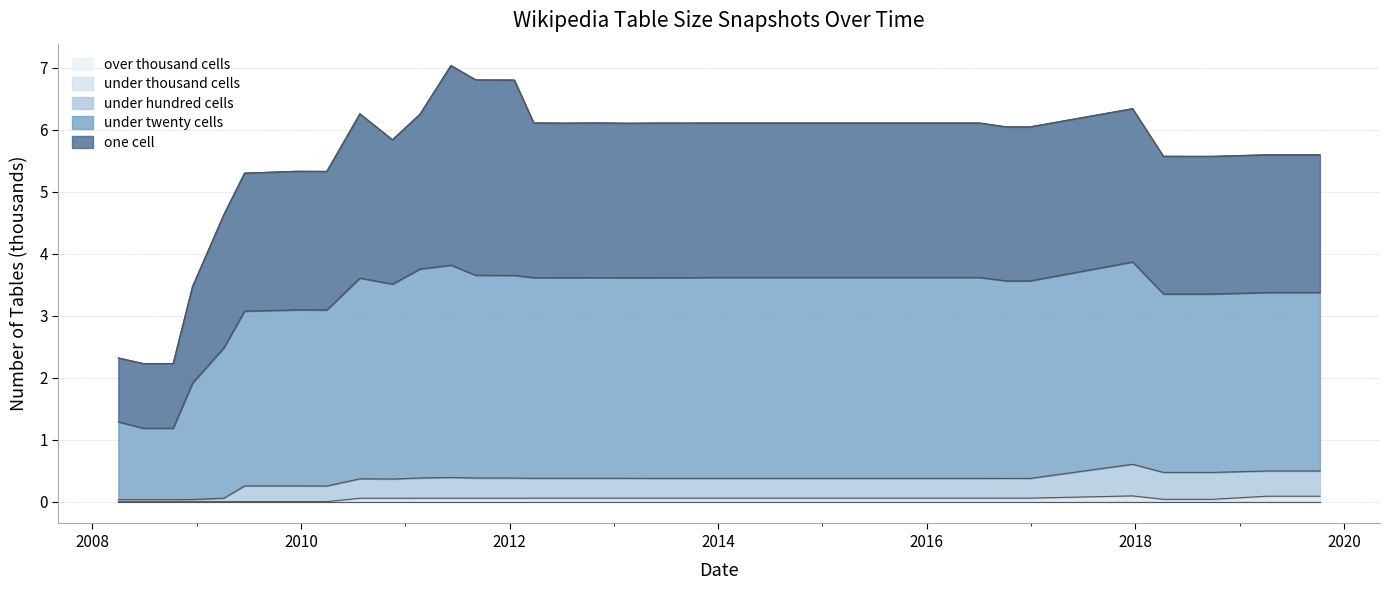

Rank the categories by under_hundred_cells value from highest to lowest.

2017-12-22, 2019-04-06, 2019-10-09, 2018-04-09, 2018-07-11, 2018-09-28, 2011-06-10, 2011-02-21, 2011-09-05, 2012-01-18, 2012-03-26, 2012-07-13, 2012-10-31, 2012-12-11, 2013-02-20, 2013-05-21, 2013-07-09, 2013-09-10, 2013-12-20, 2014-03-28, 2014-09-08, 2015-01-19, 2015-04-09, 2015-07-03, 2015-10-01, 2016-01-04, 2016-04-05, 2016-07-04, 2016-10-07, 2016-12-27, 2010-07-26, 2010-11-17, 2009-06-17, 2009-12-16, 2010-04-01, 2009-04-06, 2008-12-17, 2008-04-01, 2008-06-27, 2008-10-10